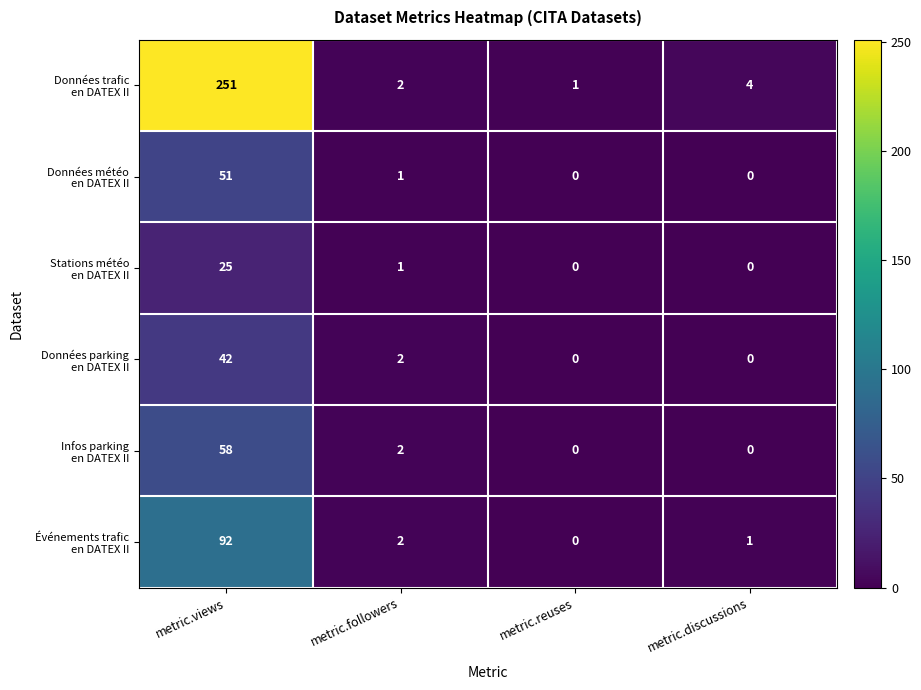

What is the maximum value shown in the chart?

251